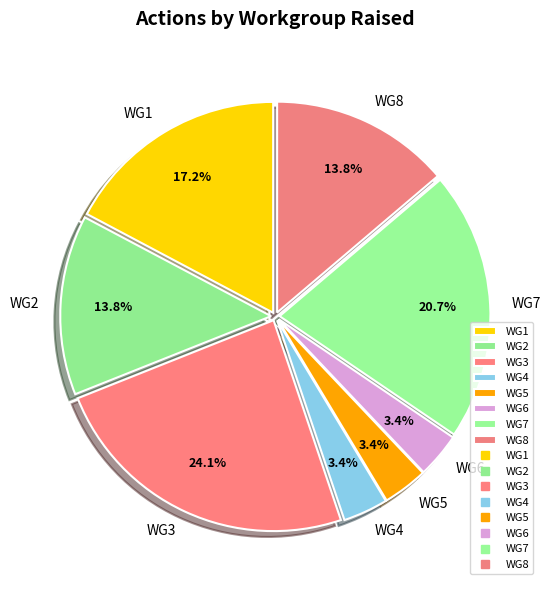

To the nearest percent, what percentage of the pie is WG3?

24%